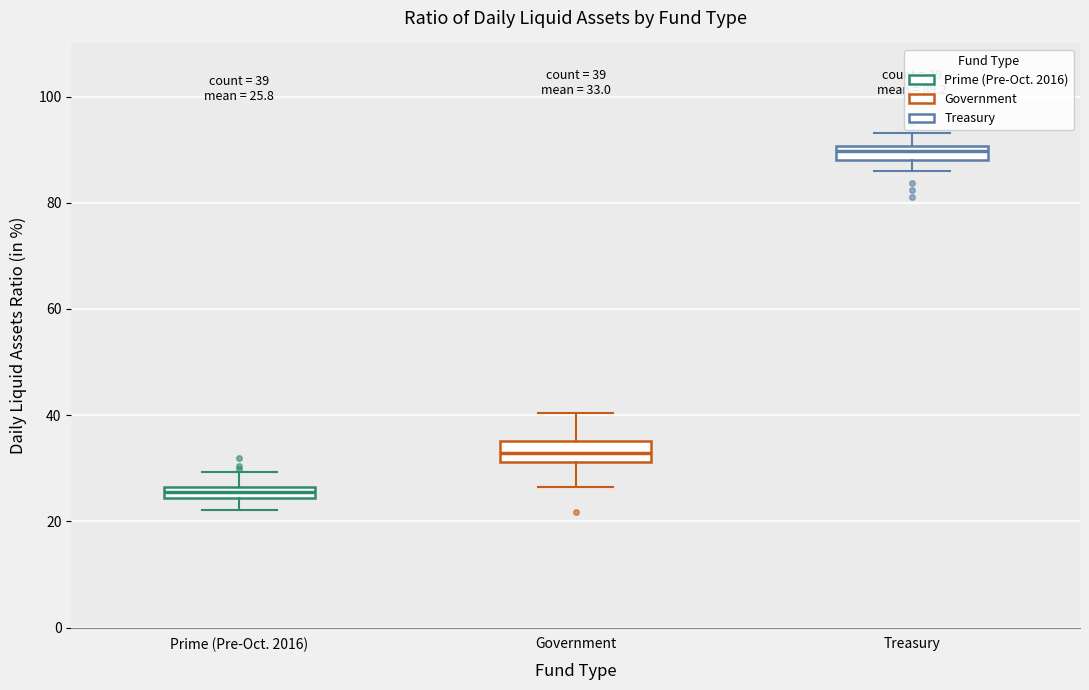

Which box's median line is the highest?

Treasury